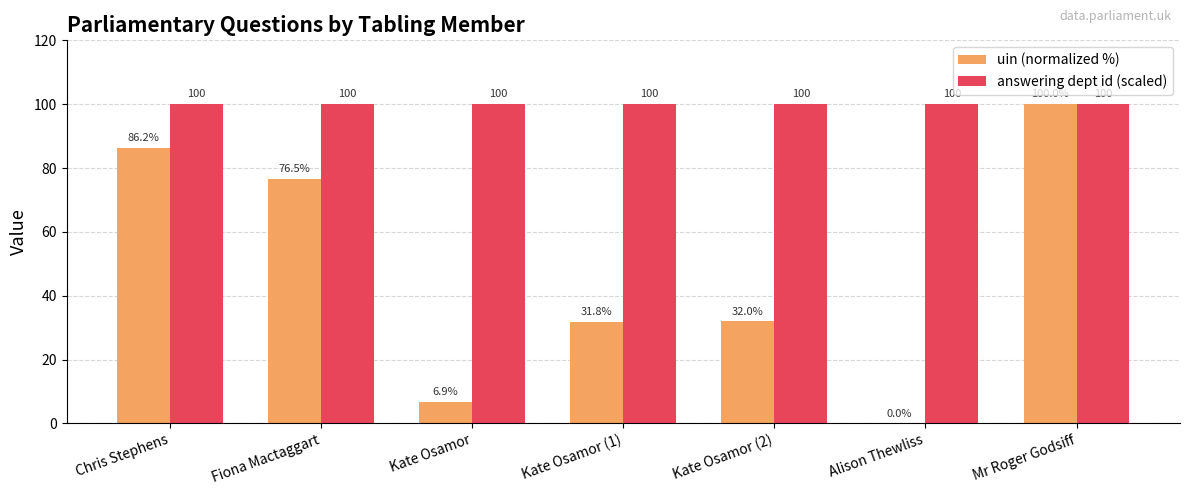

What is the sum of all uin (normalized %) values?

333.4